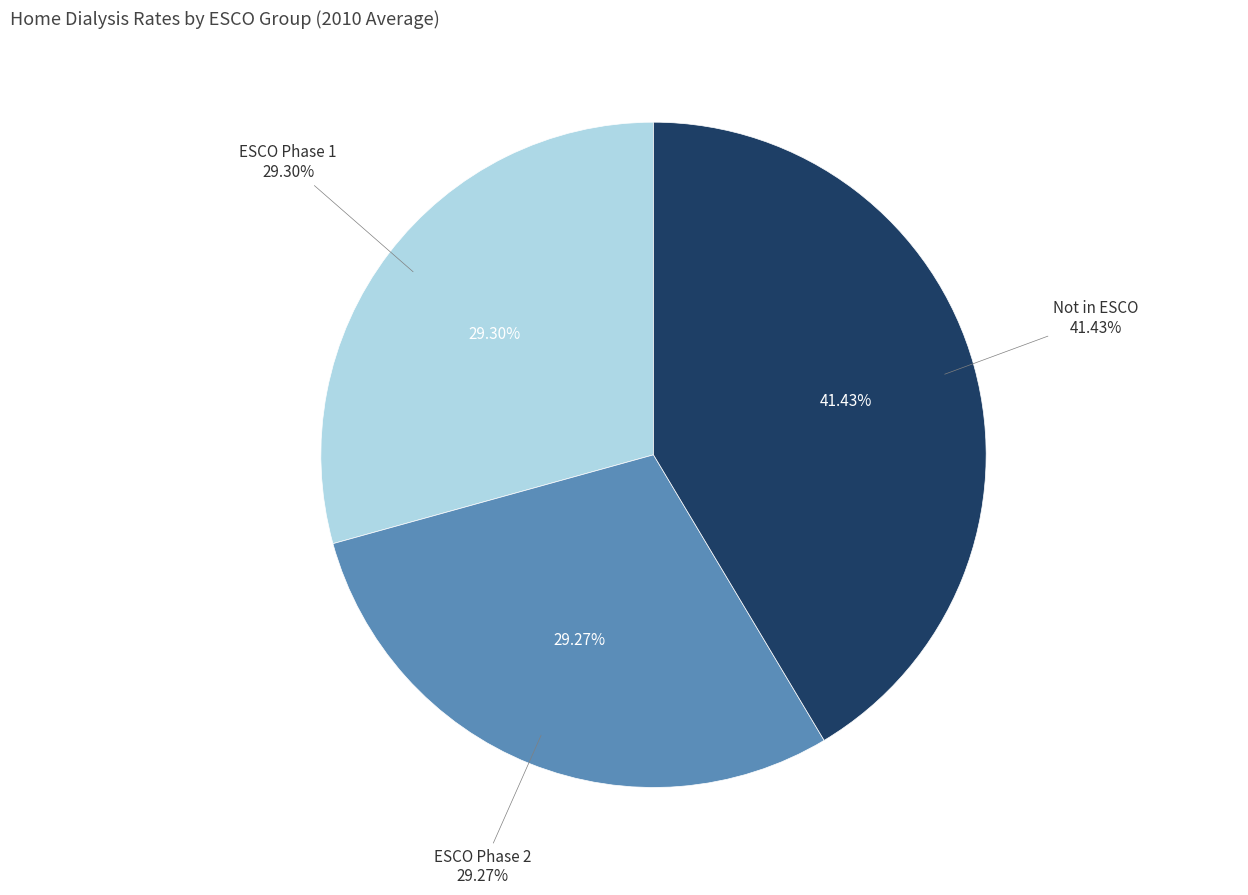

True or false: Aug accounts for 15% of the total.

False